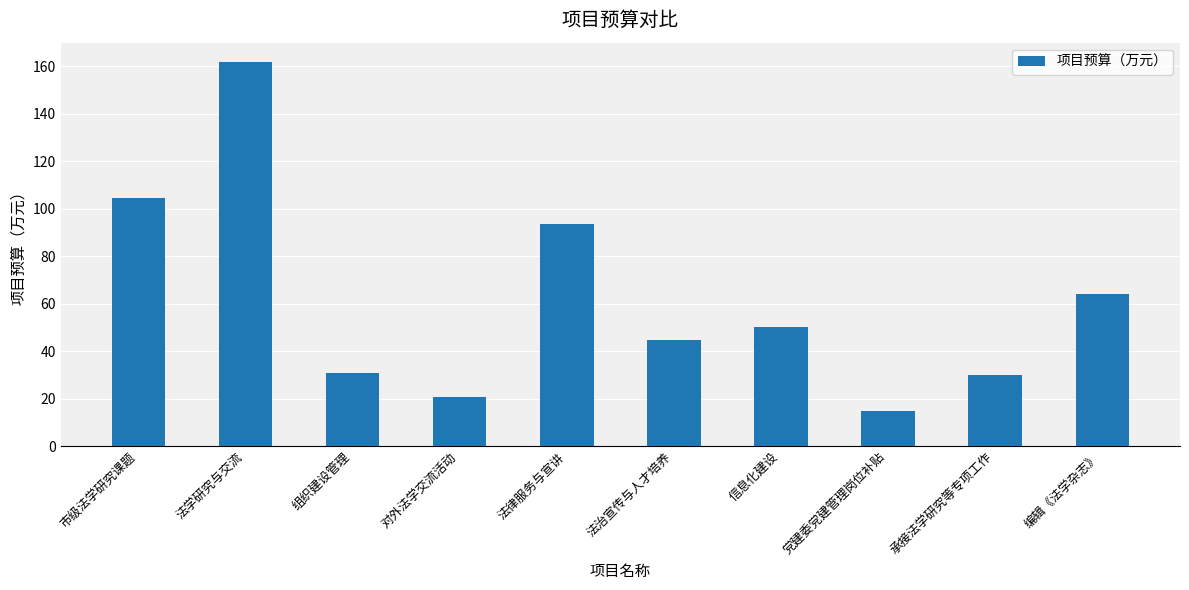

What is the ratio of the value at 法学研究与交流 to the value at 市级法学研究课题?

1.5